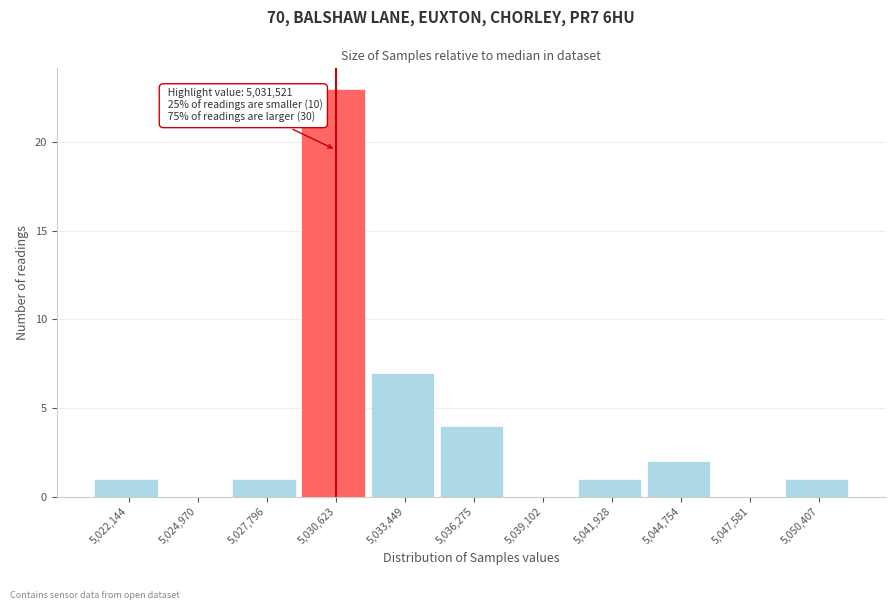

Reading left to right, list all the values displayed in this chart.

5,022,144=1	5,024,970=0	5,027,796=1	5,030,623=23	5,033,449=7	5,036,275=4	5,039,102=0	5,041,928=1	5,044,754=2	5,047,581=0	5,050,407=1